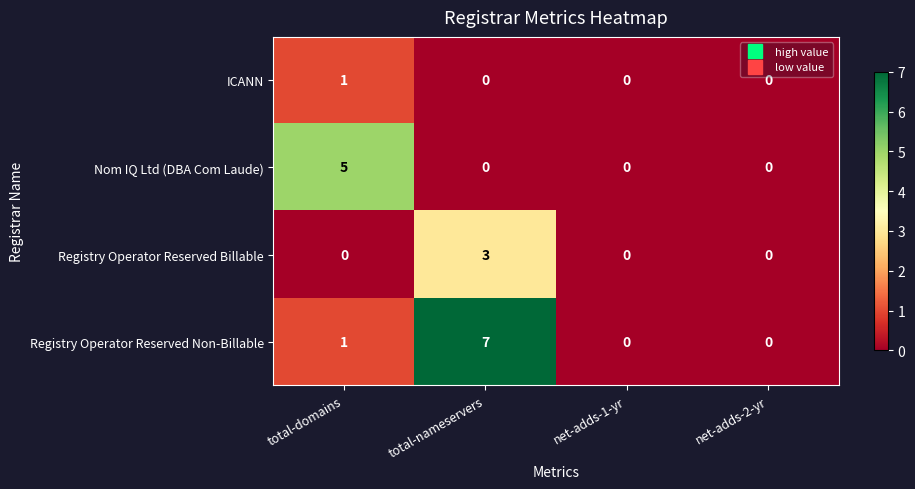

What is the difference between the highest and lowest values at total-domains?

5